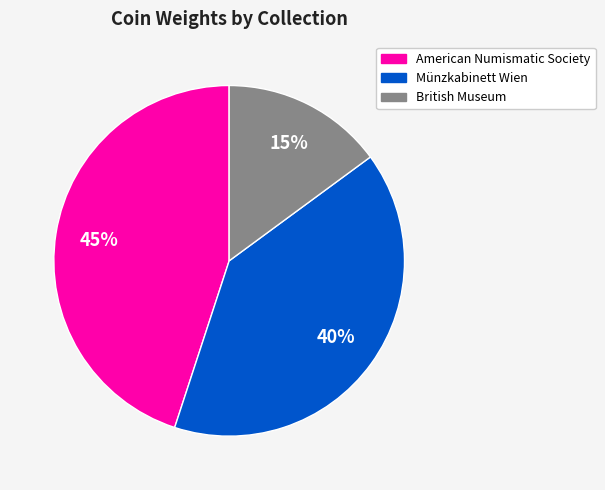

To the nearest percent, what is the difference between the largest and smallest slice percentages?

30%